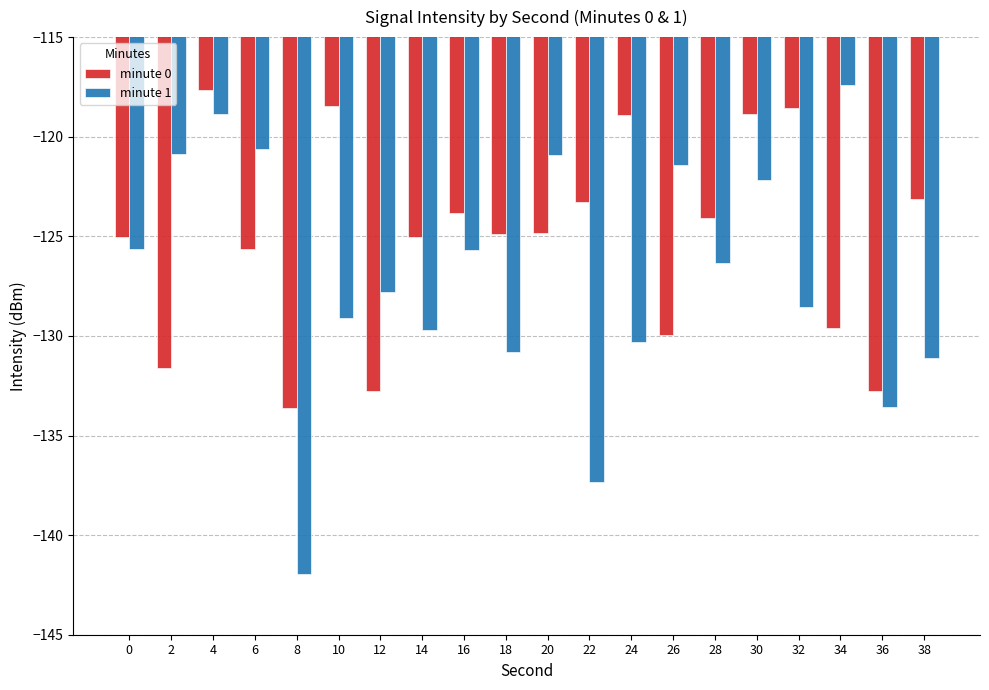

What is the value of the minute 0 bar at the 15th from the left?

-124.1